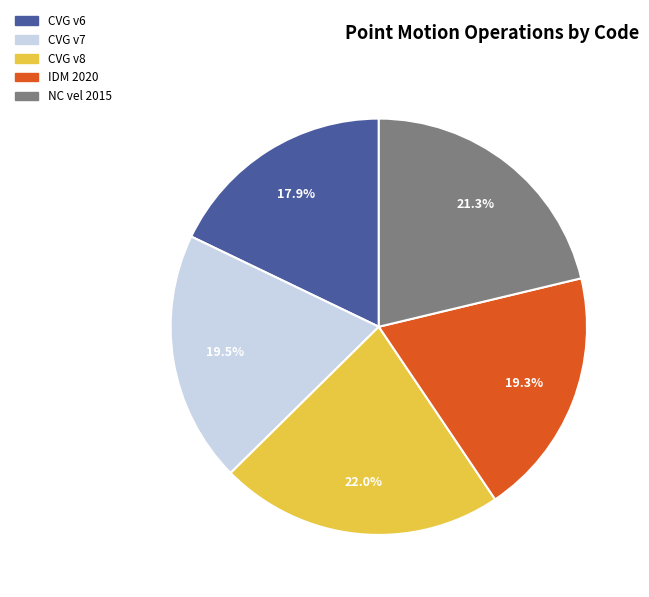

Is there a majority slice in this chart?

No